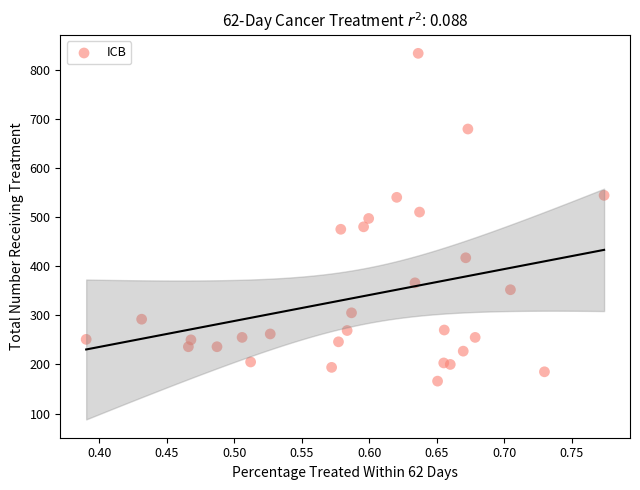

What is the range of Y values (max minus min)?

667